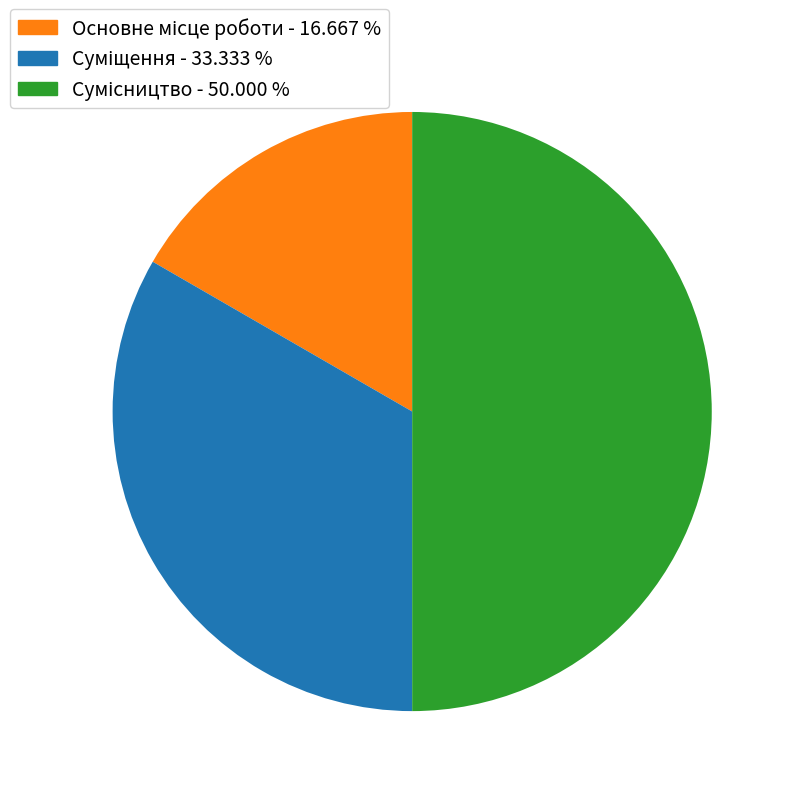

How many slices are in this pie chart?

3